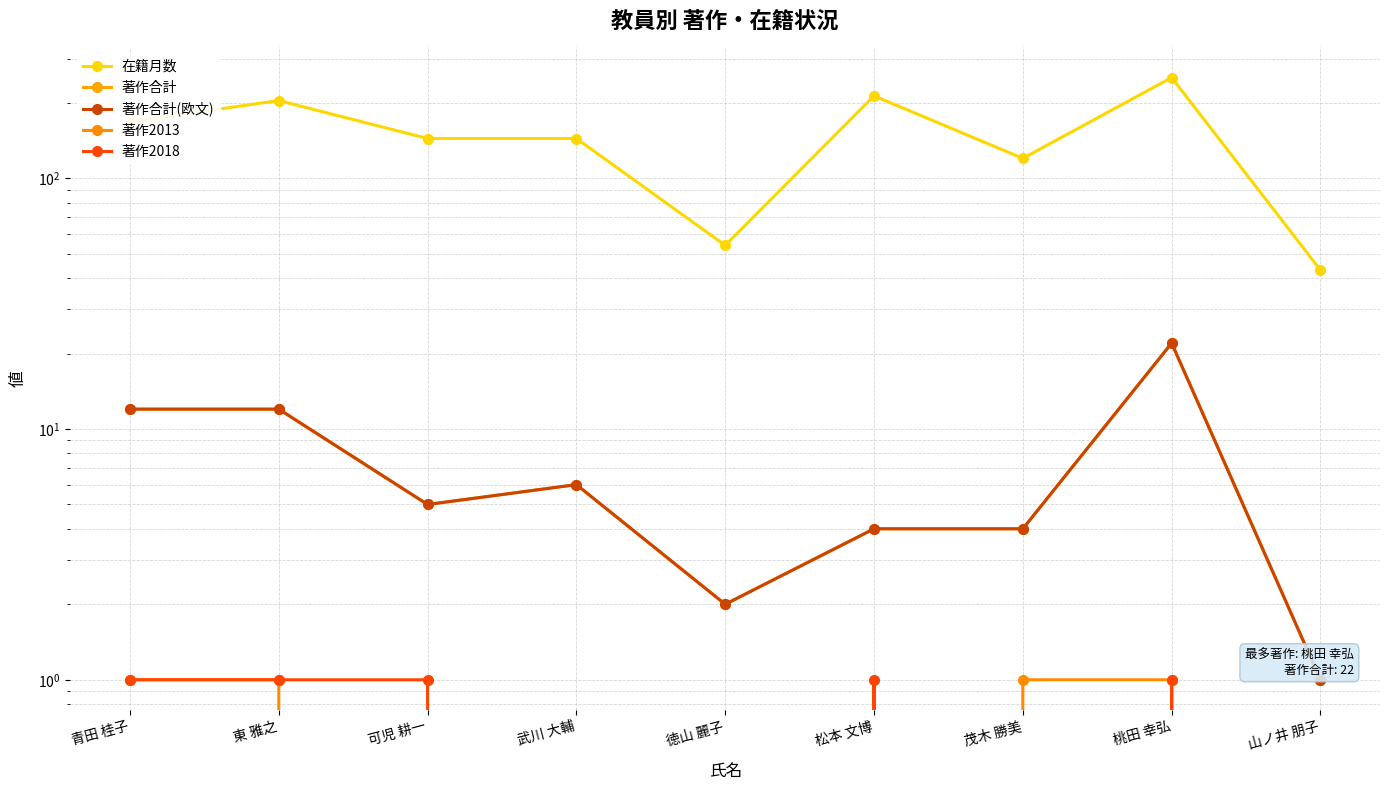

Which has a higher value, 武川 大輔 or 可児 耕一?

武川 大輔